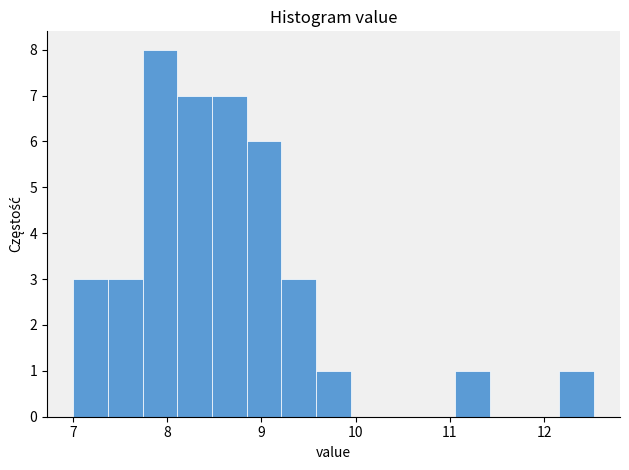

Read against the x-axis, roughly where is the centre of the tallest bar?

7.9